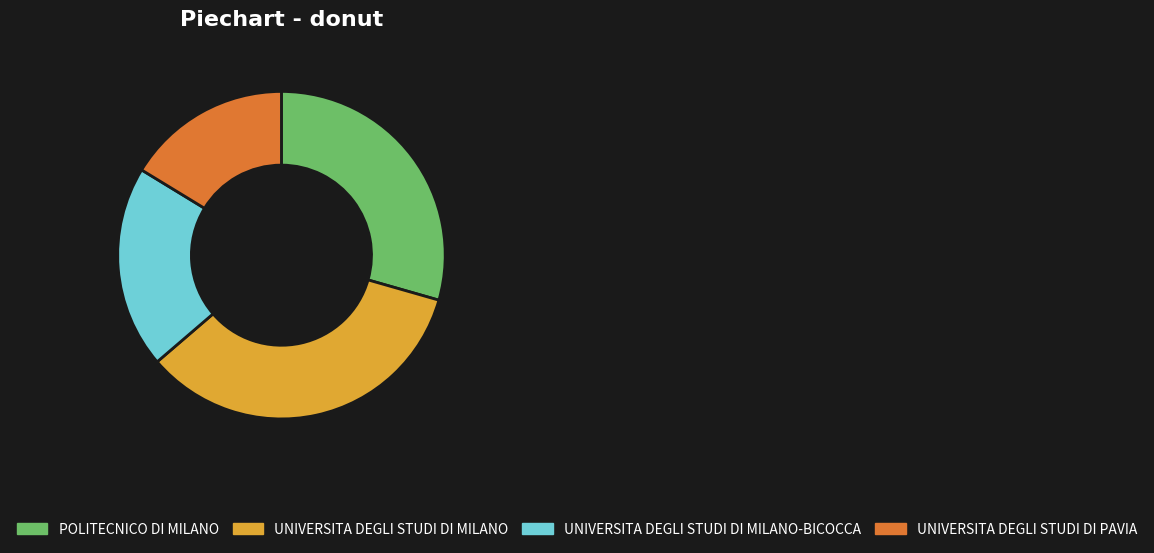

Is the sum of UNIVERSITA DEGLI STUDI DI MILANO-BICOCCA and UNIVERSITA DEGLI STUDI DI MILANO greater than half?

Yes